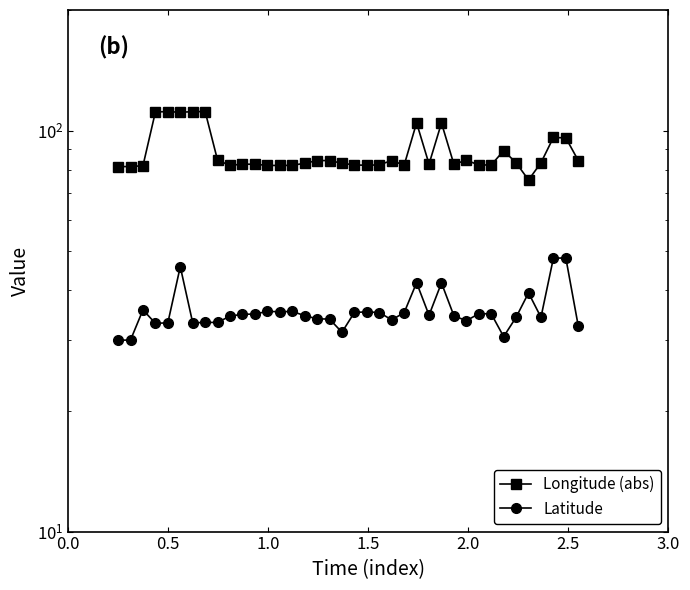

What is the average value of the Longitude (abs) series?

88.3